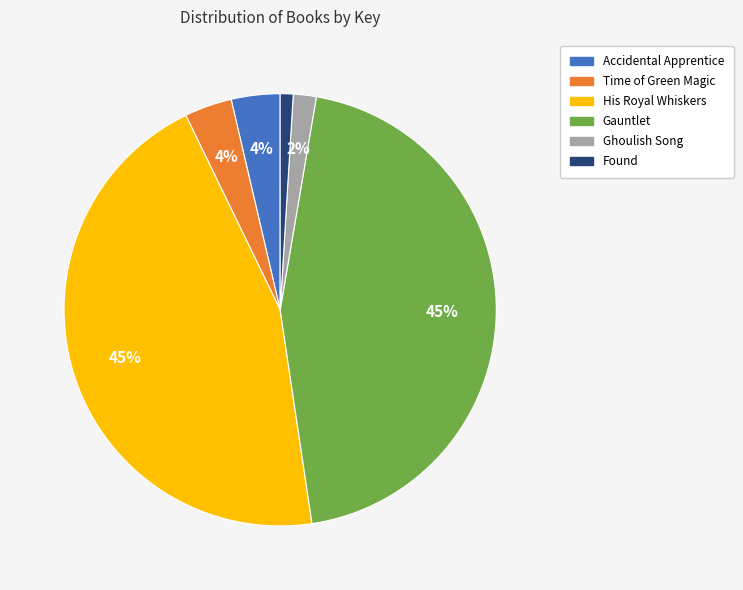

What percentage is the Gauntlet slice, to the nearest percent?

45%